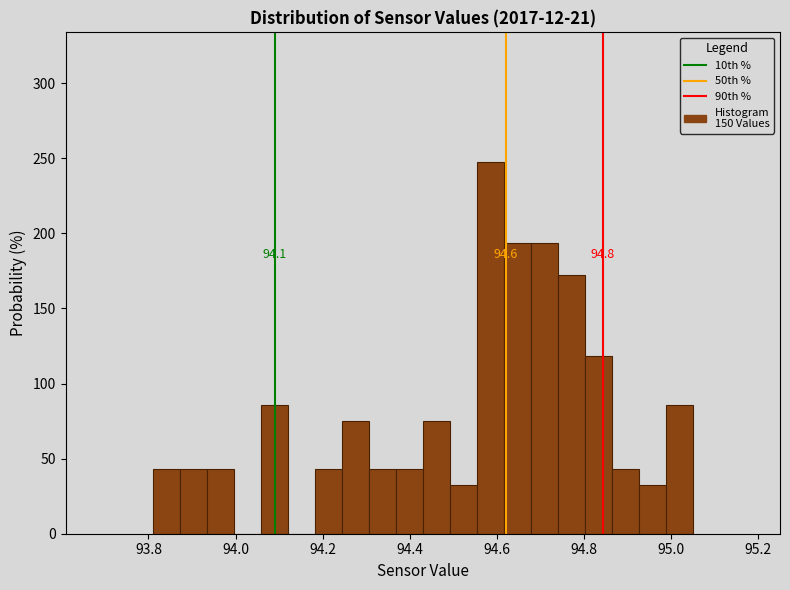

Read against the x-axis, roughly where is the centre of the tallest bar?

94.58